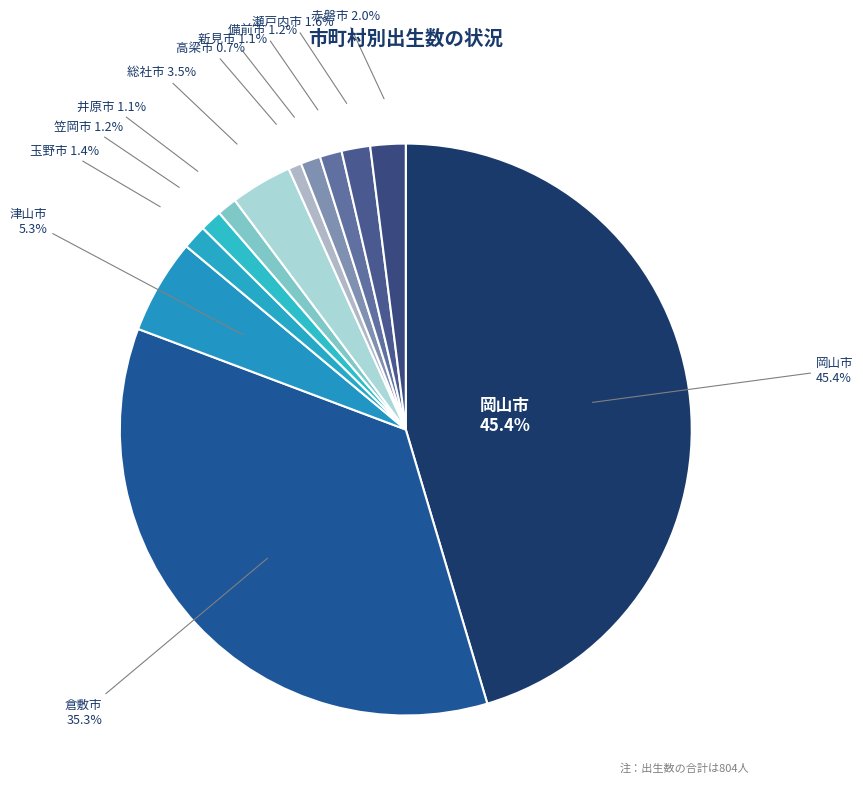

What is the smallest slice in the pie chart?

高梁市